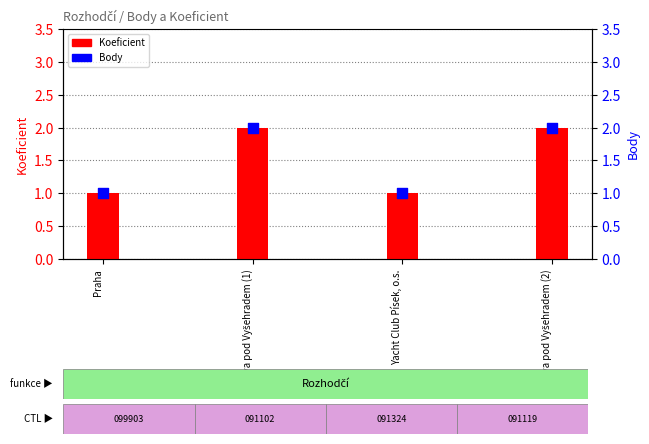

At which category is the sum across all series the highest?

Vltava pod Vyšehradem (1)